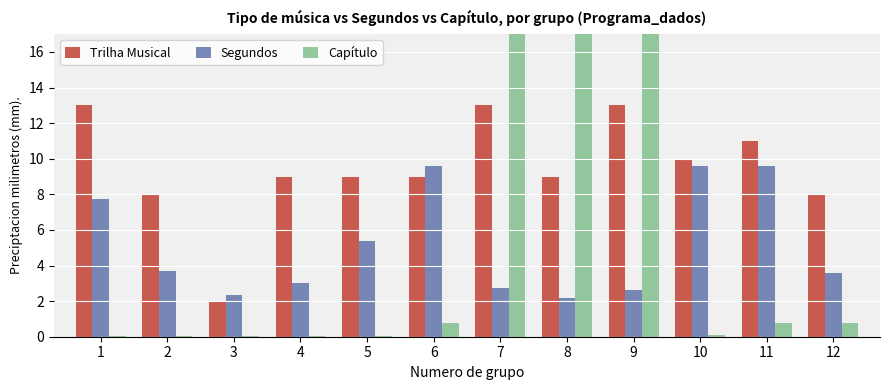

The value of Capítulo at 10 is 0.1. True or false?

True